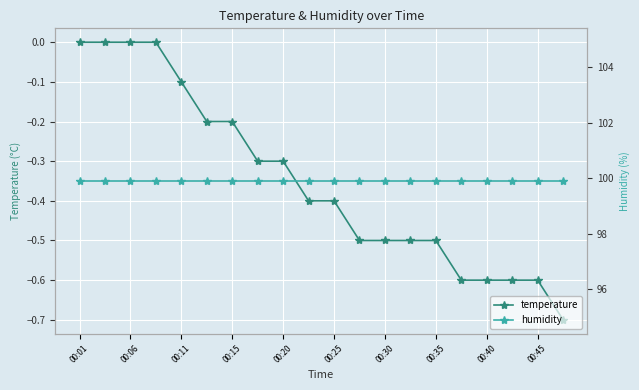

What are all the series names shown in the legend?

temperature, humidity